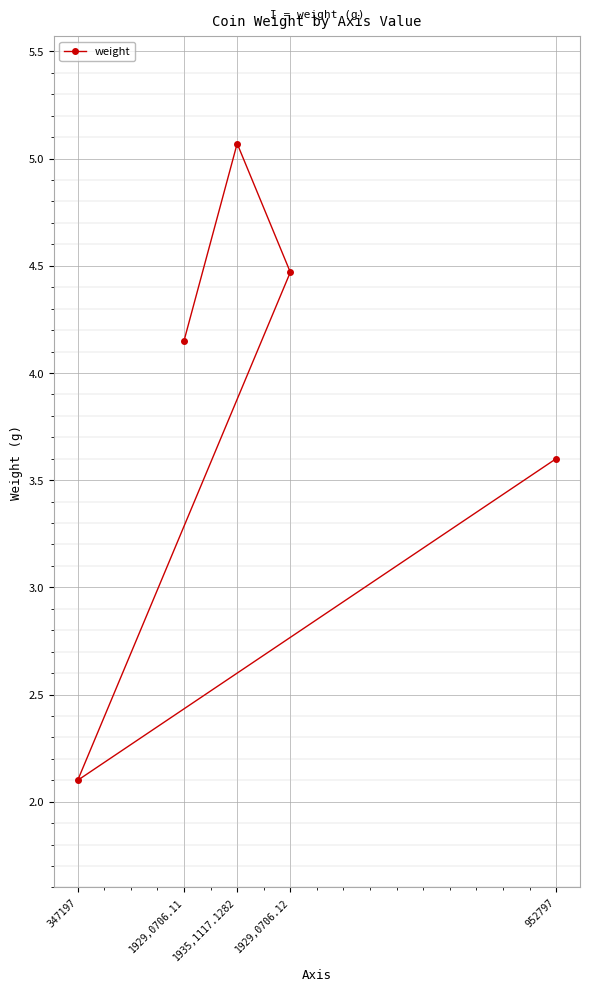

List the labels in order of value, largest first.

1935,1117.1282, 1929,0706.12, 1929,0706.11, 952797, 347197